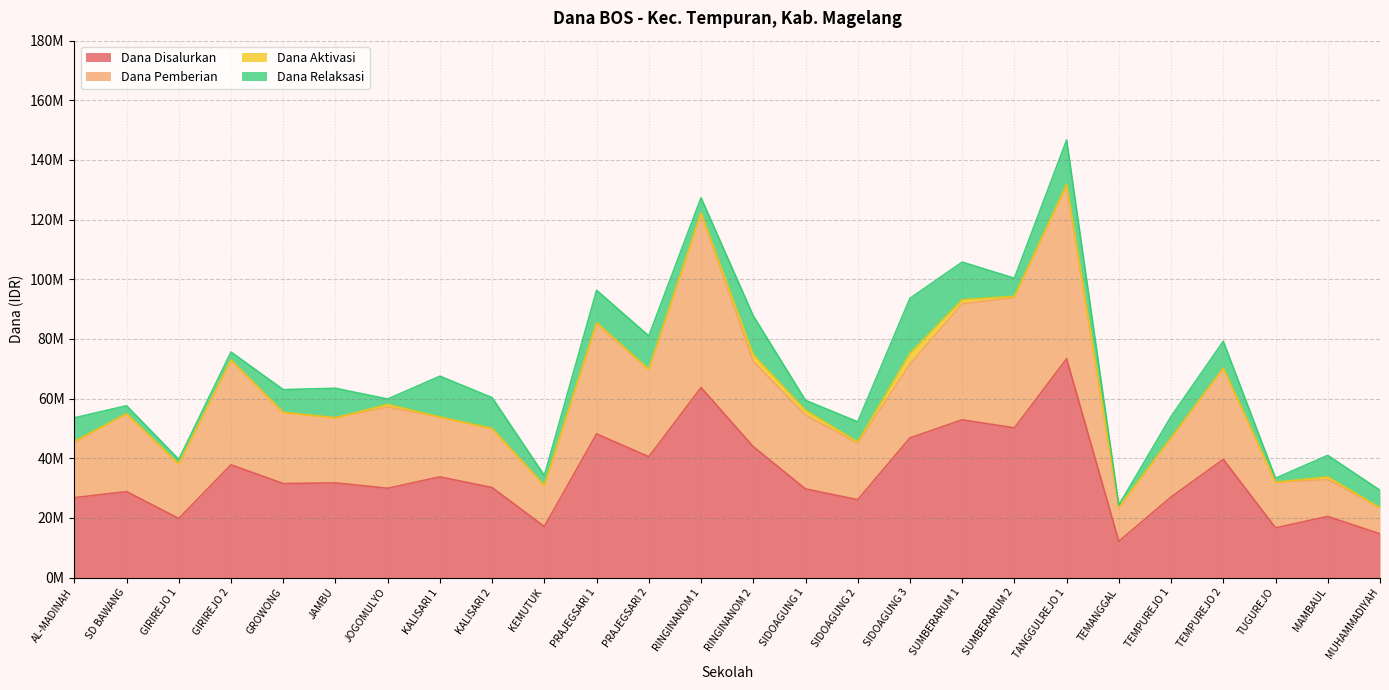

What is the value of the Dana Disalurkan point at the 19th from the left?

50175000